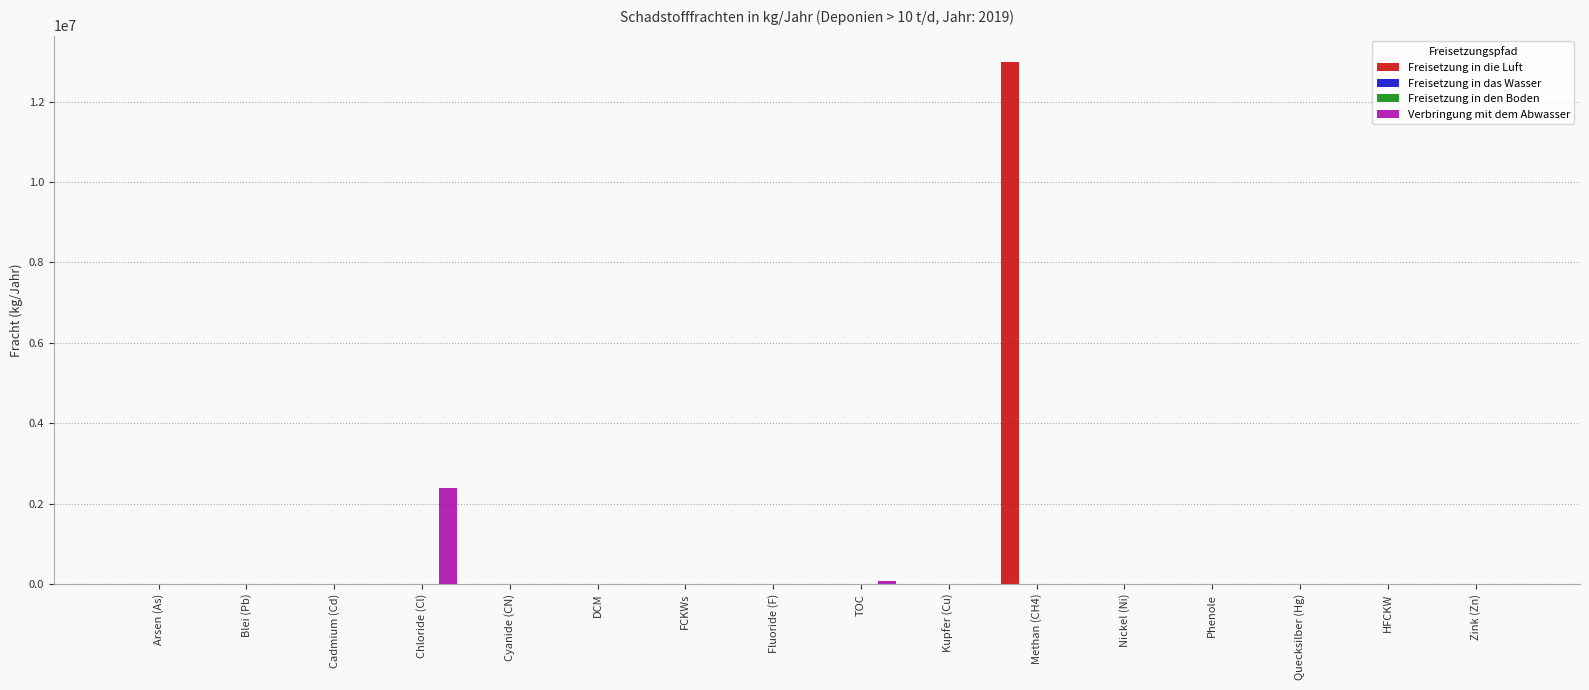

How many distinct data groups are displayed?

3